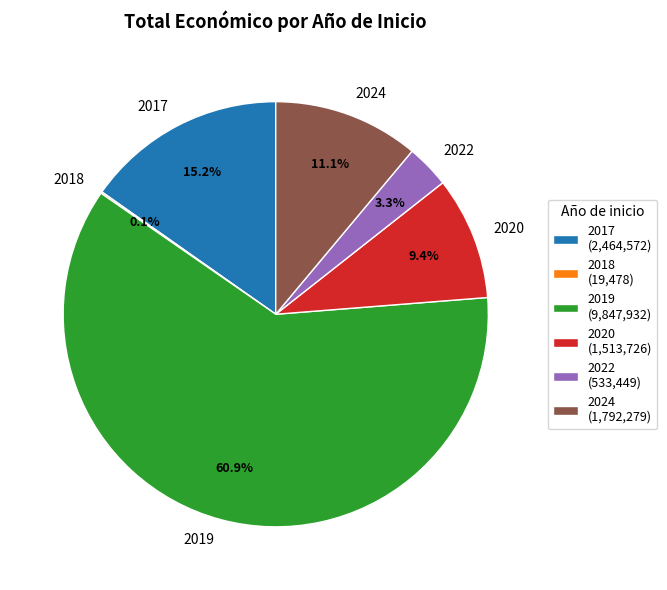

What percentage is the 2020 slice, to the nearest percent?

9%